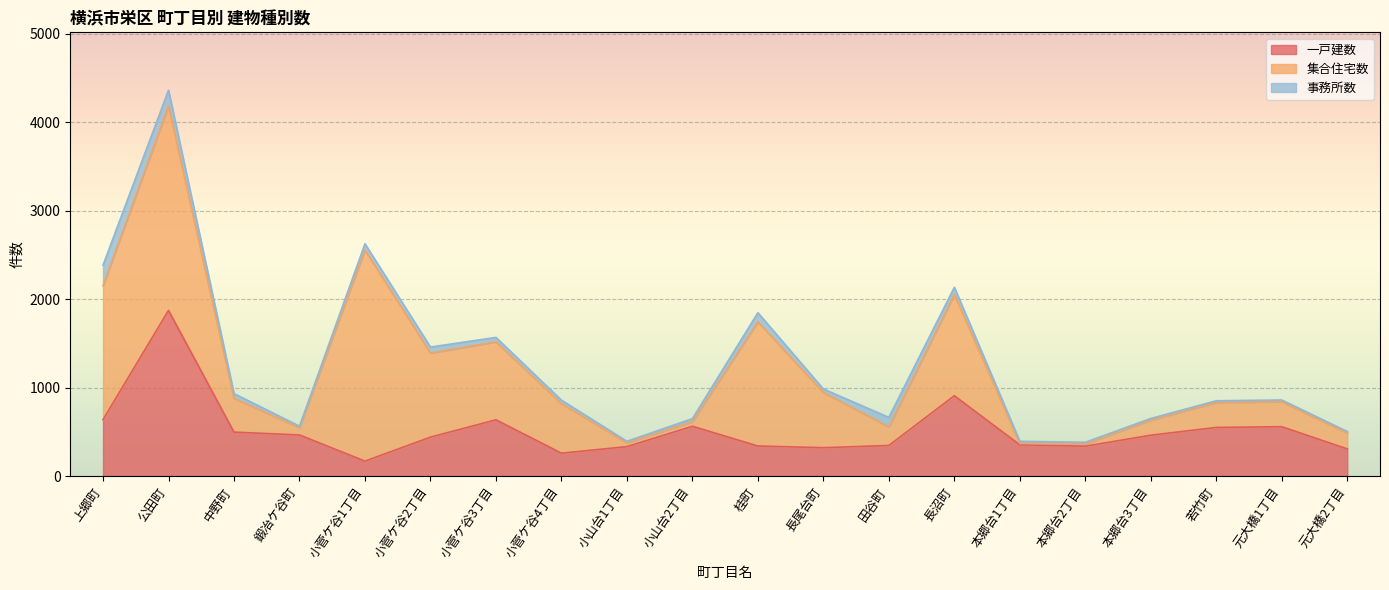

What is the average value of the 集合住宅数 series?

675